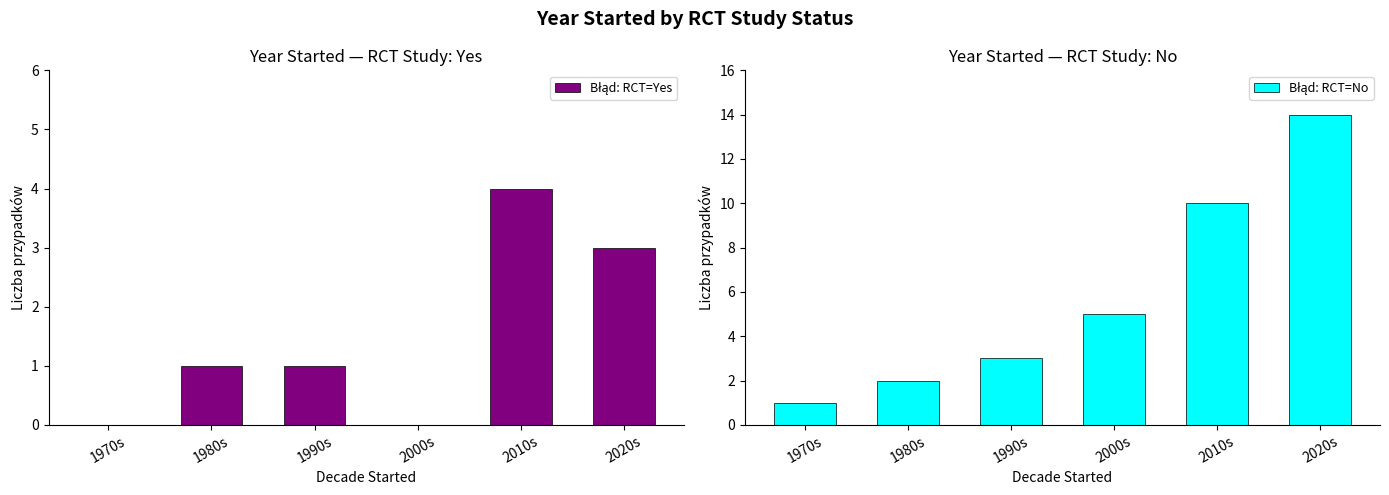

Is it true that Błąd: RCT=No equals 10 at 2010s?

True